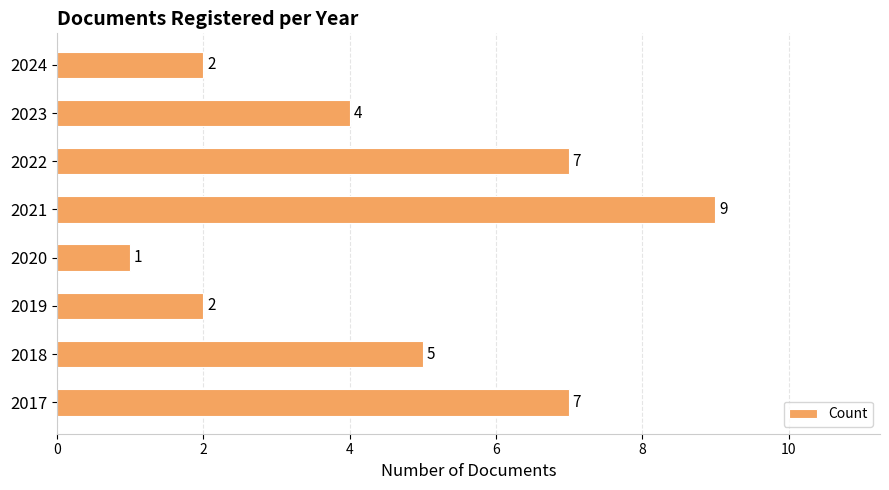

The value at 2023 is 4. True or false?

True